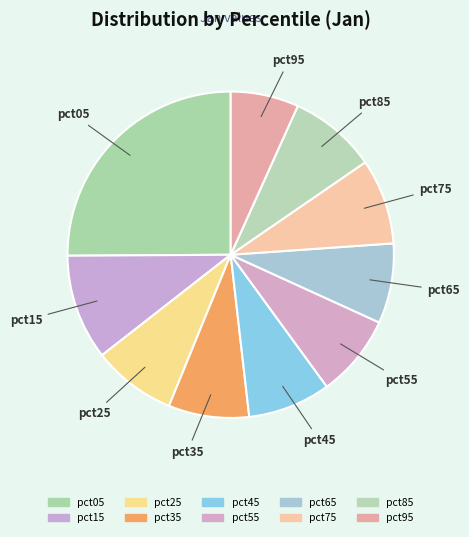

How many segments does this pie chart have?

10